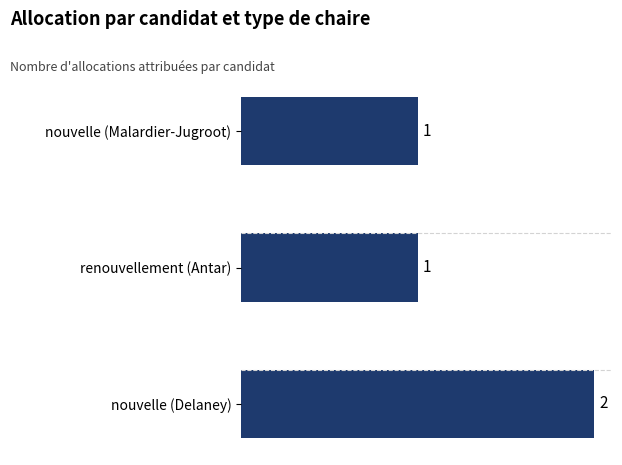

The value at nouvelle (Malardier-Jugroot) is 1. True or false?

True